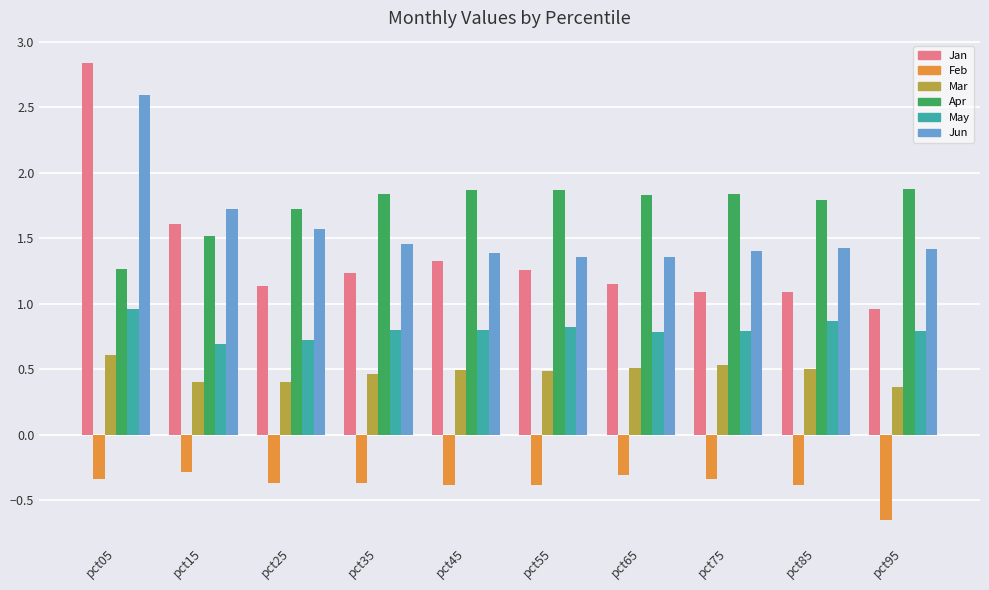

What is the total value across all series at pct45?

5.5